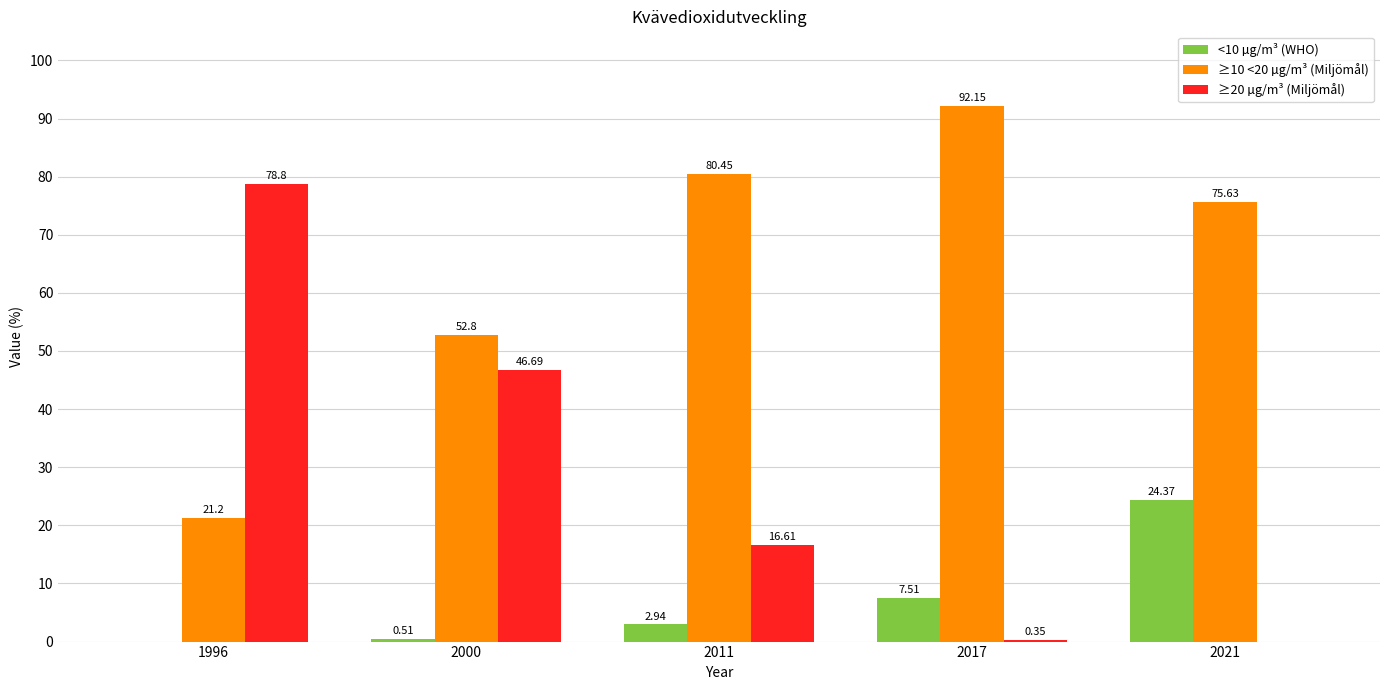

What is the sum of the <10 µg/m³ (WHO) values at 2017 and 2021?

31.9